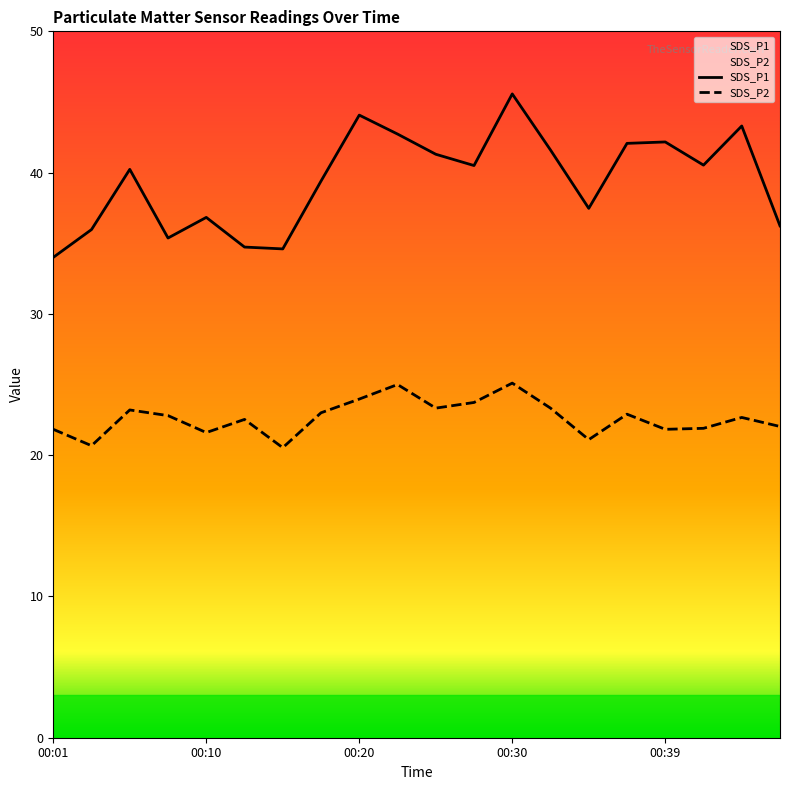

Does the chart have visible grid lines?

No